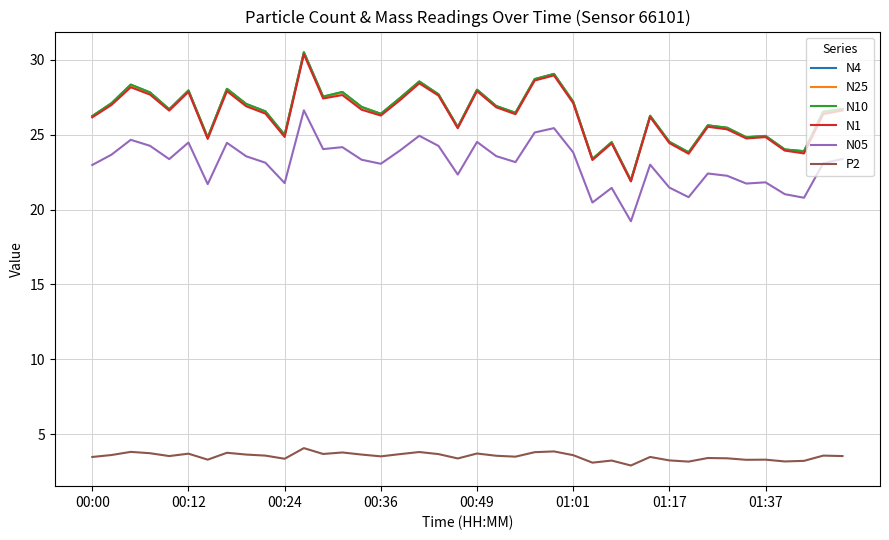

True or false: N05 and N4 cross at least once.

False